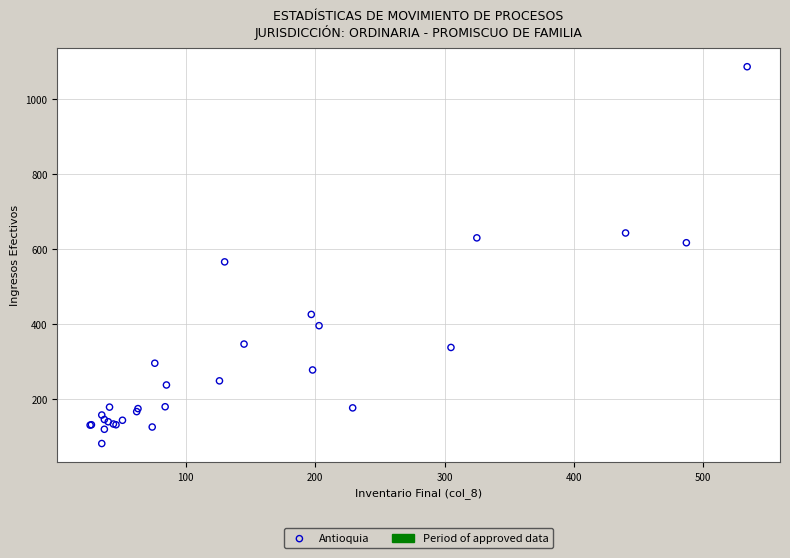

What Y value in the scatter plot is closest to 584?

566